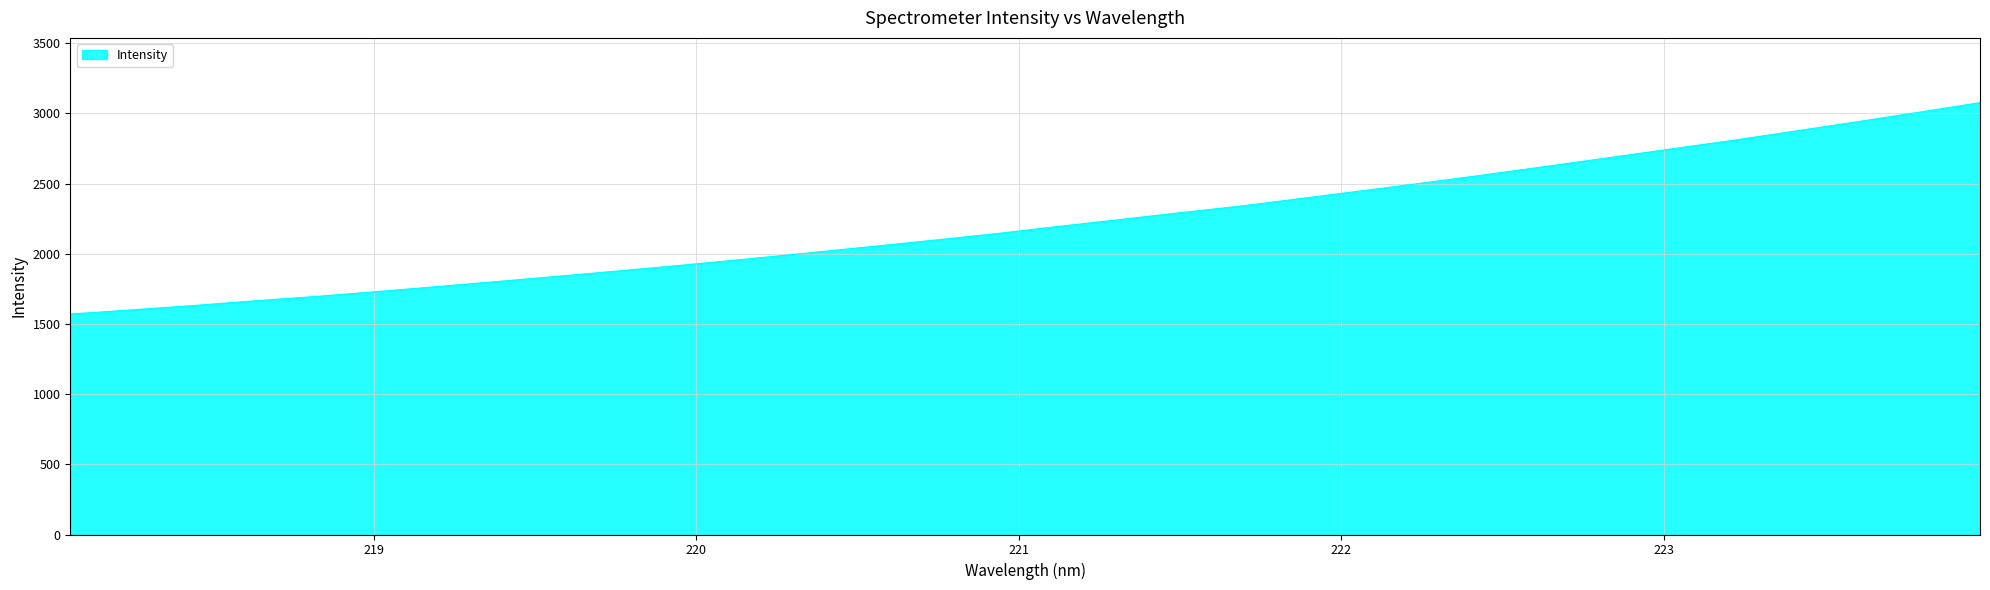

What is the minimum value shown in the chart?

1570.7